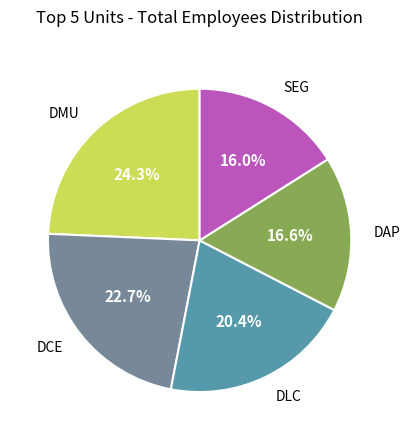

Is there any slice that represents more than half of the pie?

No